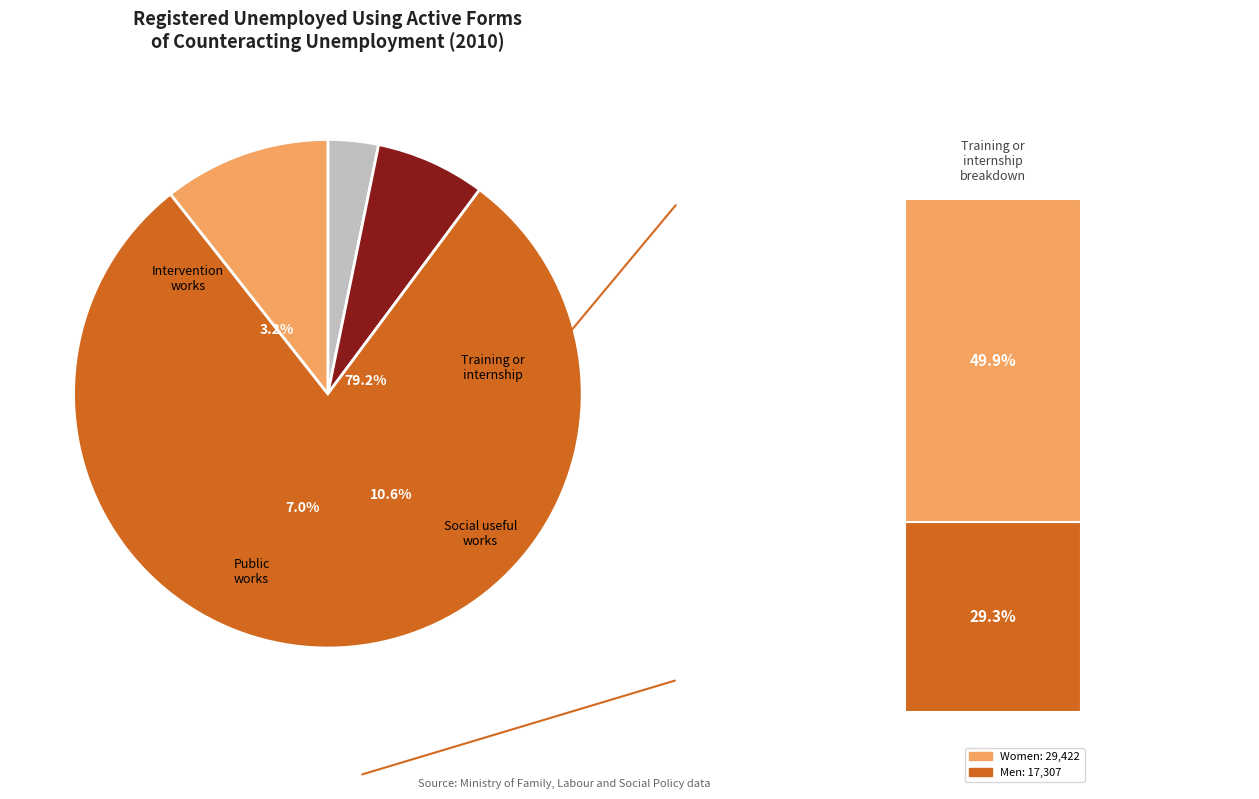

Which slice represents more than half of the pie?

Started training or internship